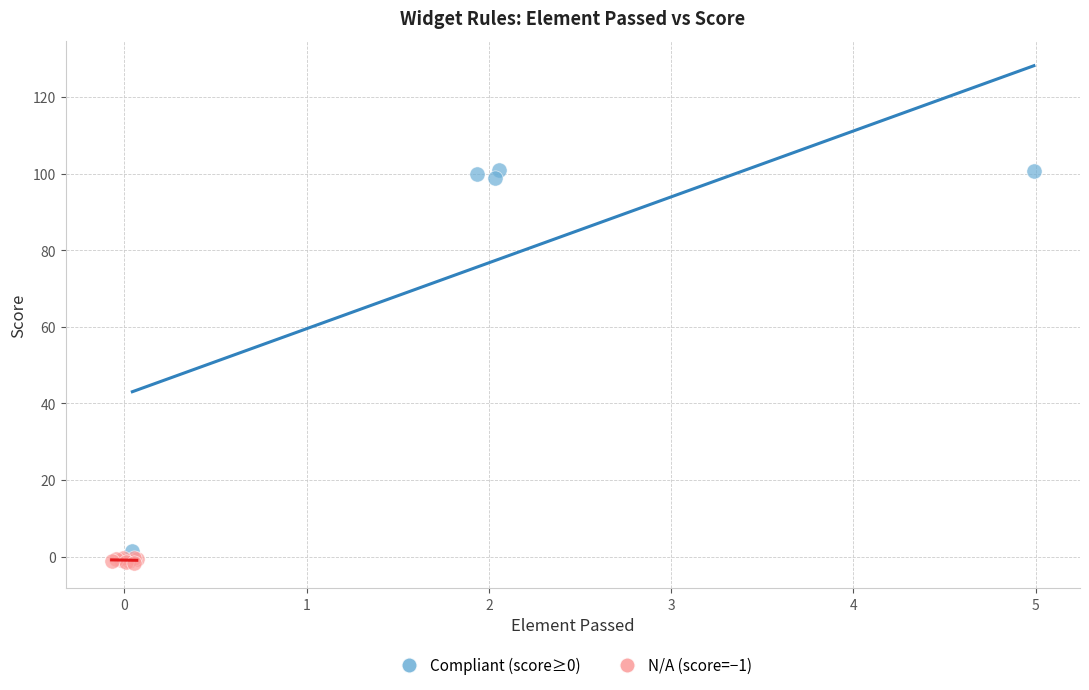

Which series has the widest spread of Y values?

Compliant (score≥0)